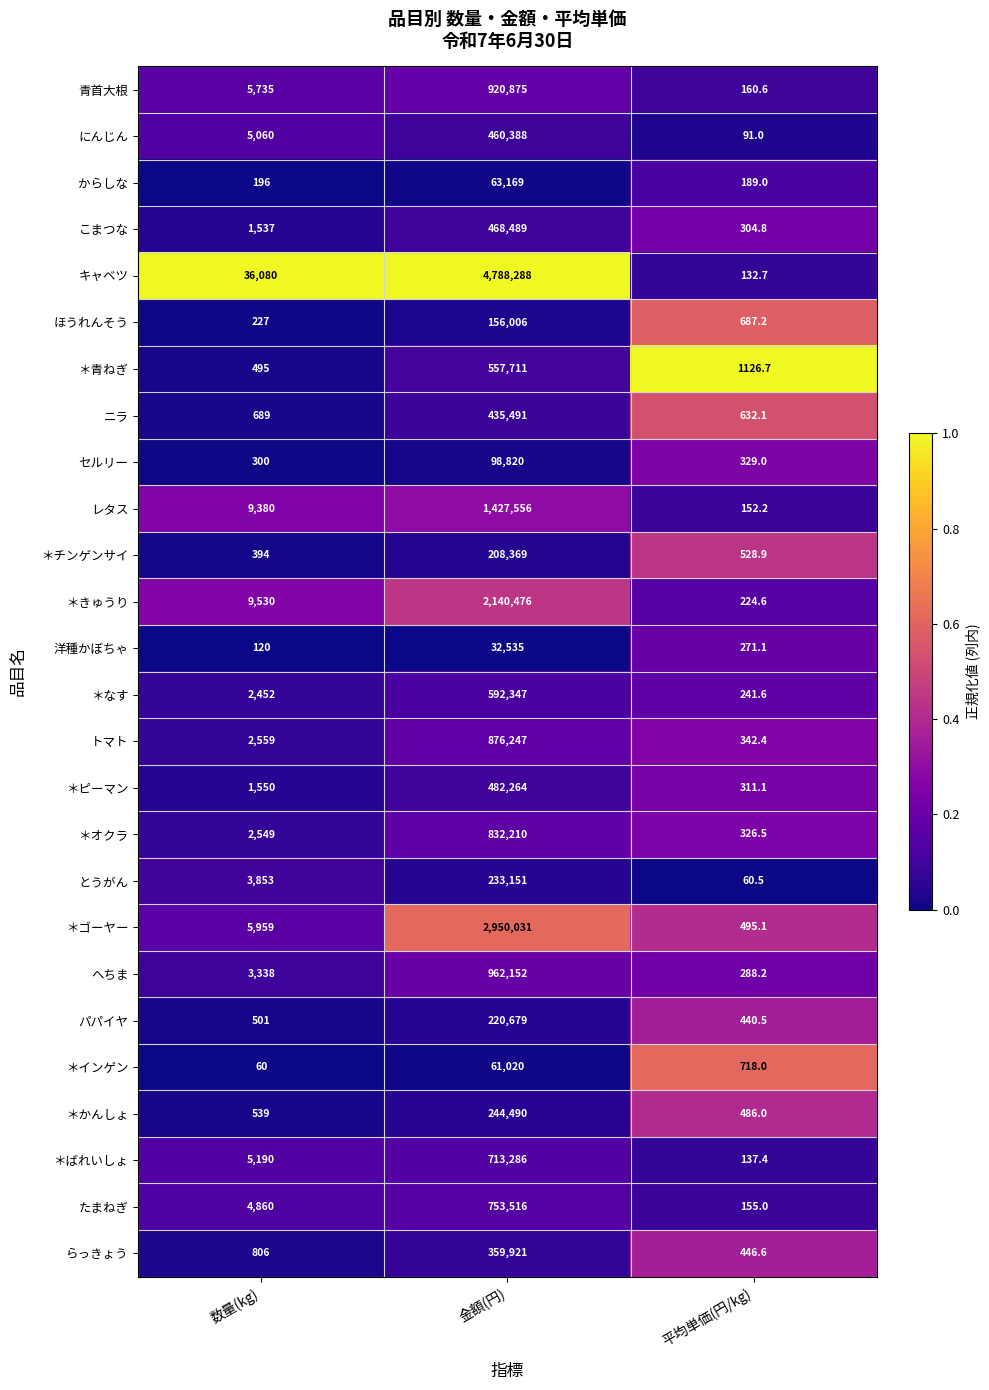

True or false: へちま has a value of 4475.5 at 数量(kg).

False